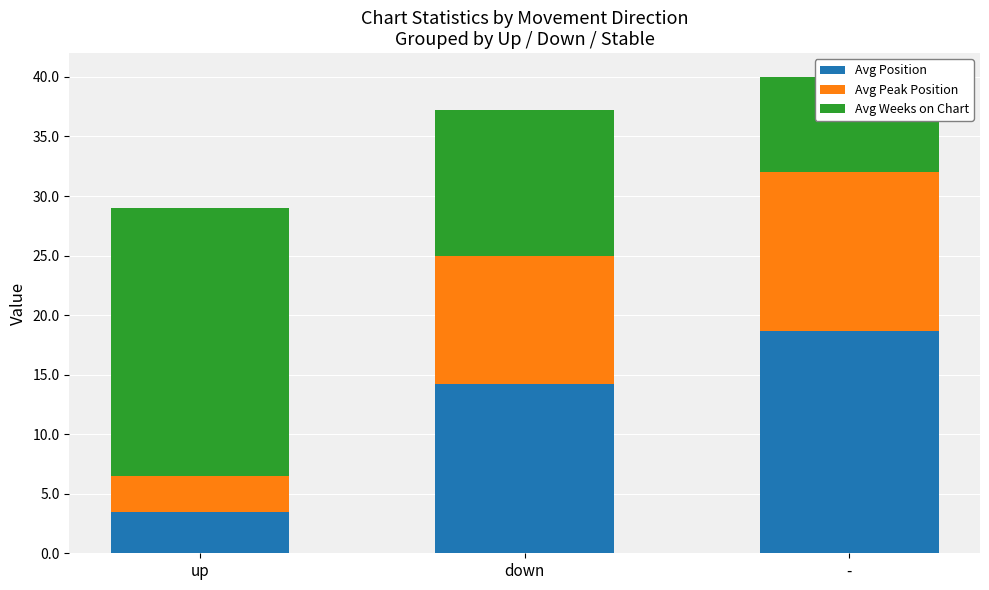

True or false: Avg Weeks on Chart has a value of 19.1 at down.

False